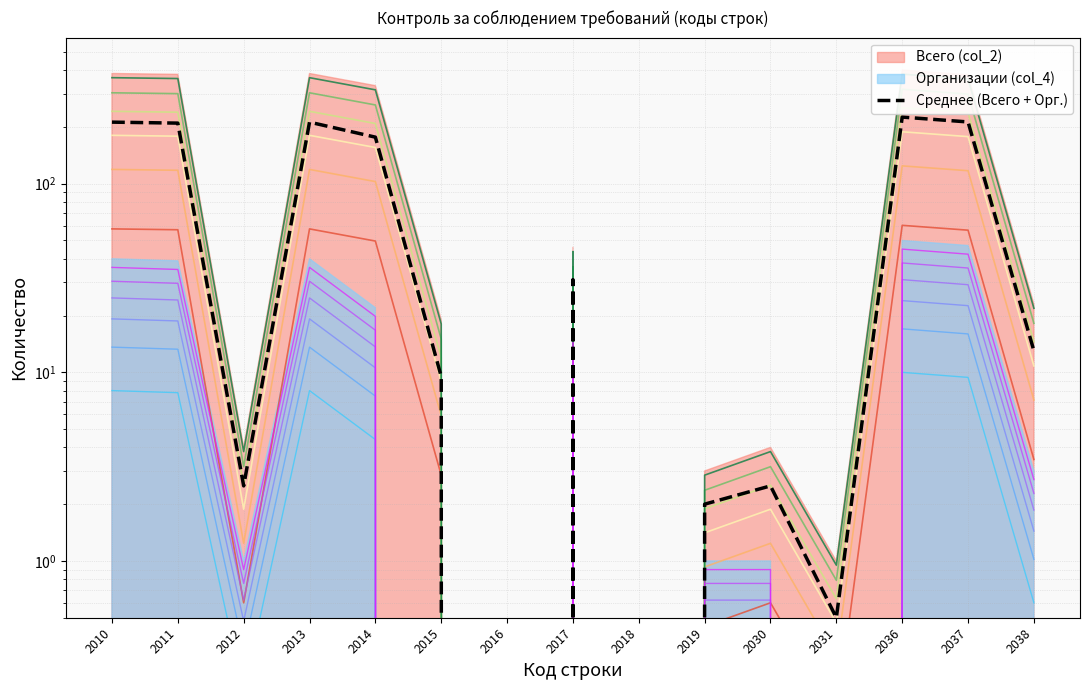

At which label does the data first exceed 13?

2010